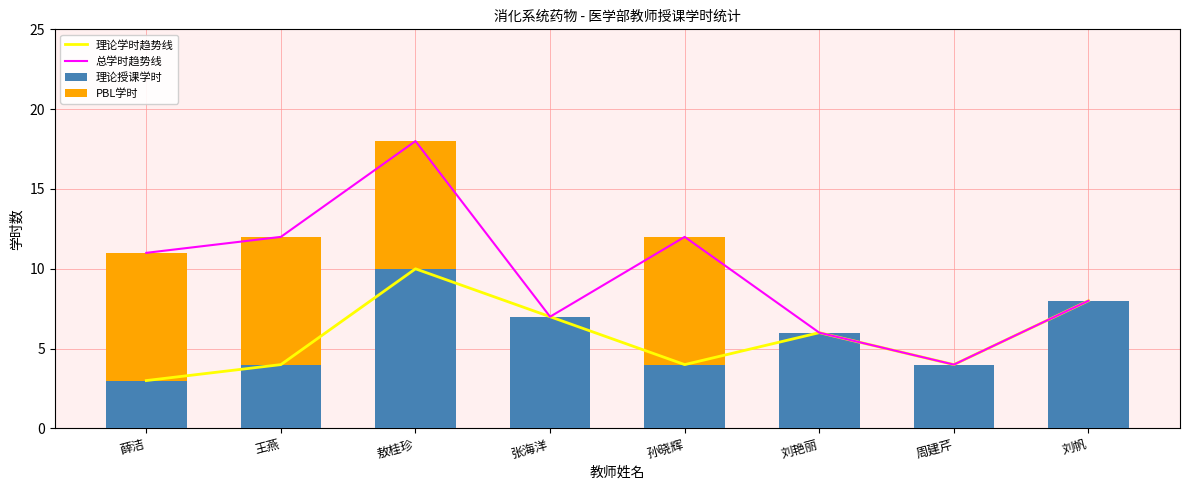

At how many categories does at least one series exceed 17?

1